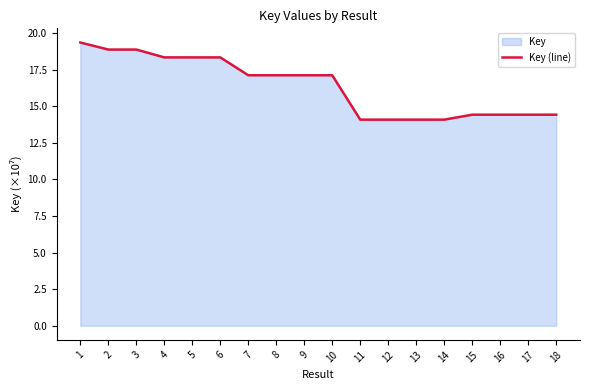

How many values exceed 17?

10